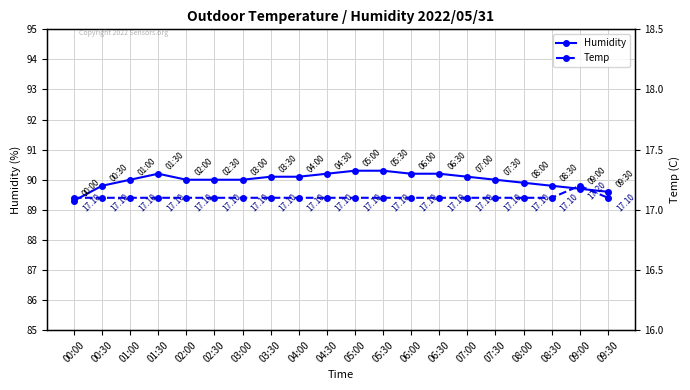

What is the minimum value for Humidity?

89.3